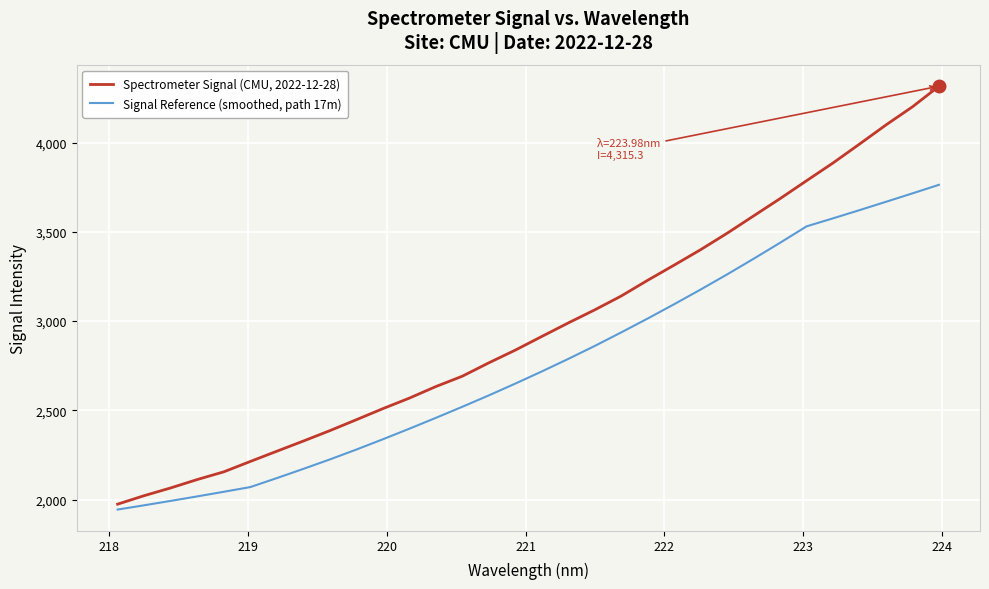

What is the maximum value for Spectrometer Signal (CMU, 2022-12-28)?

4315.3